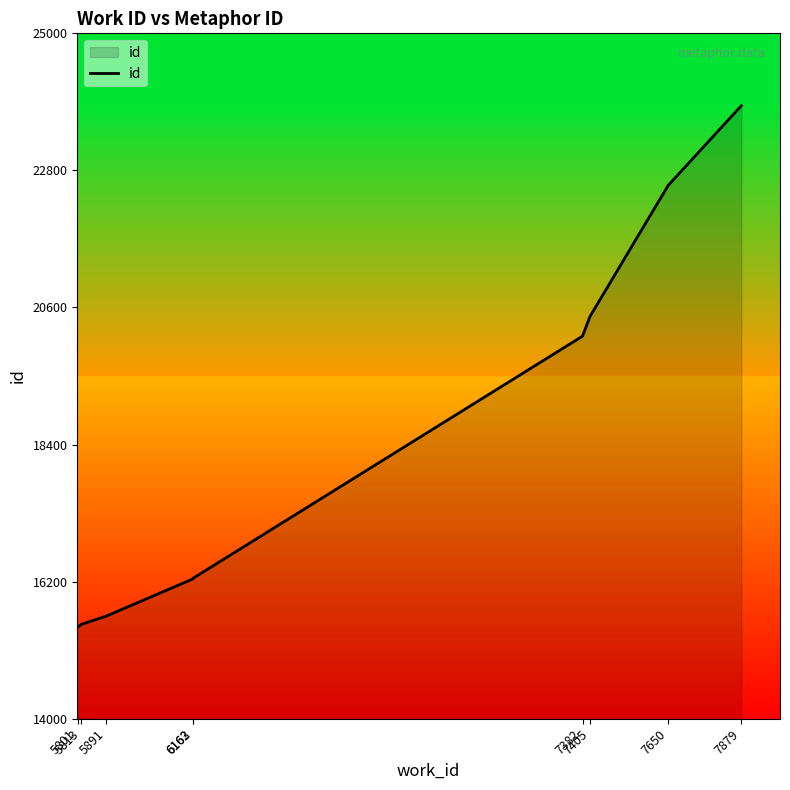

What is the approximate value at 6162?

16244